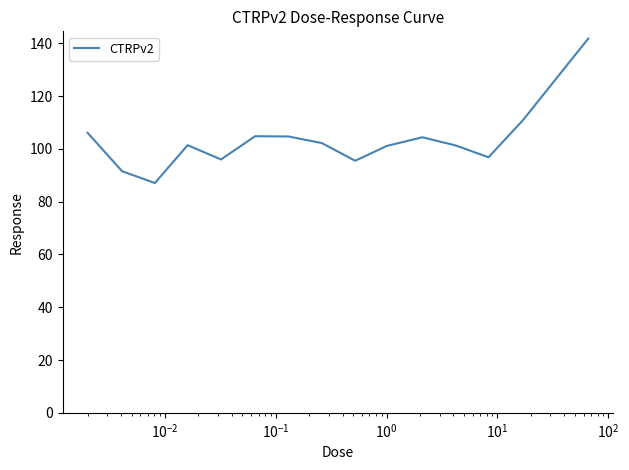

Does the chart display data point markers on the line(s)?

No